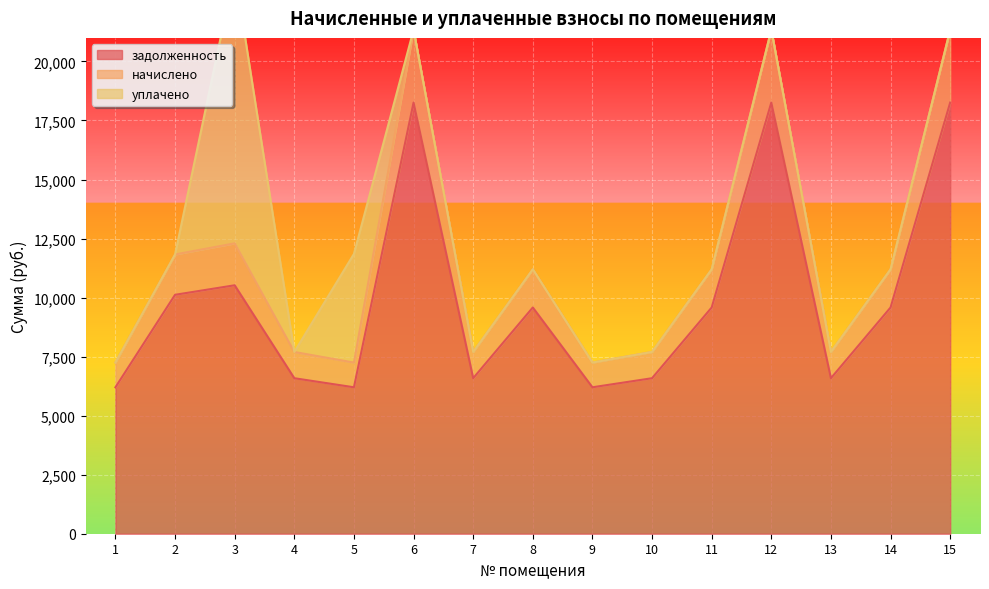

What is the value of the задолженность point at the 4th from the left?

6585.6